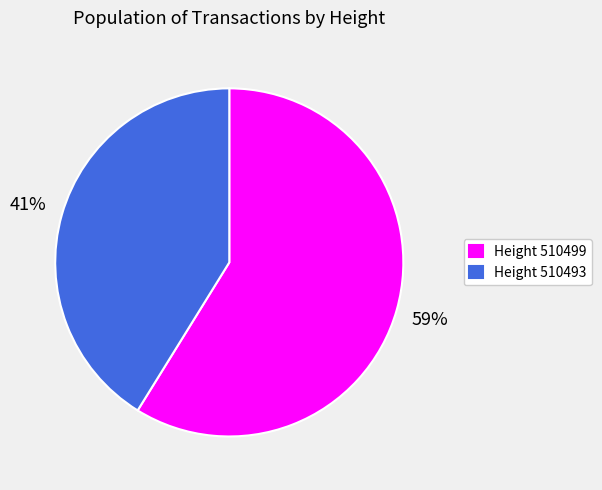

Which category has the biggest portion of the pie?

Height 510499